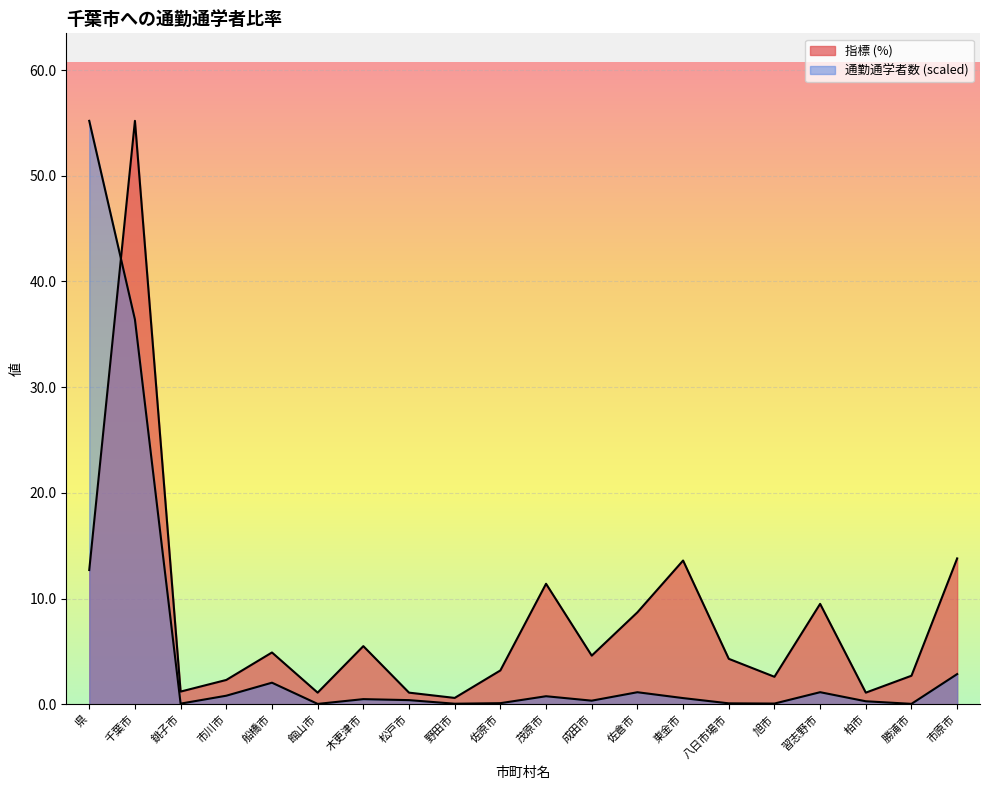

What is the sum of the 通勤通学者数 values at 柏市 and 佐倉市?

1.4